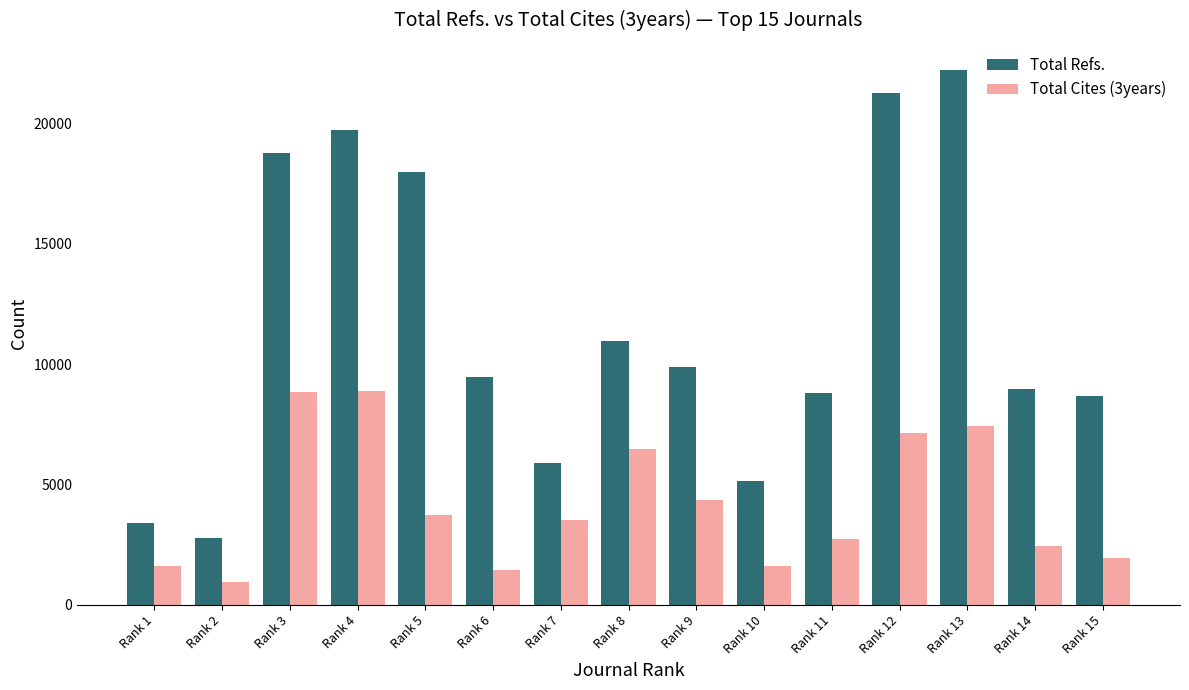

How many bars are there in total?

30